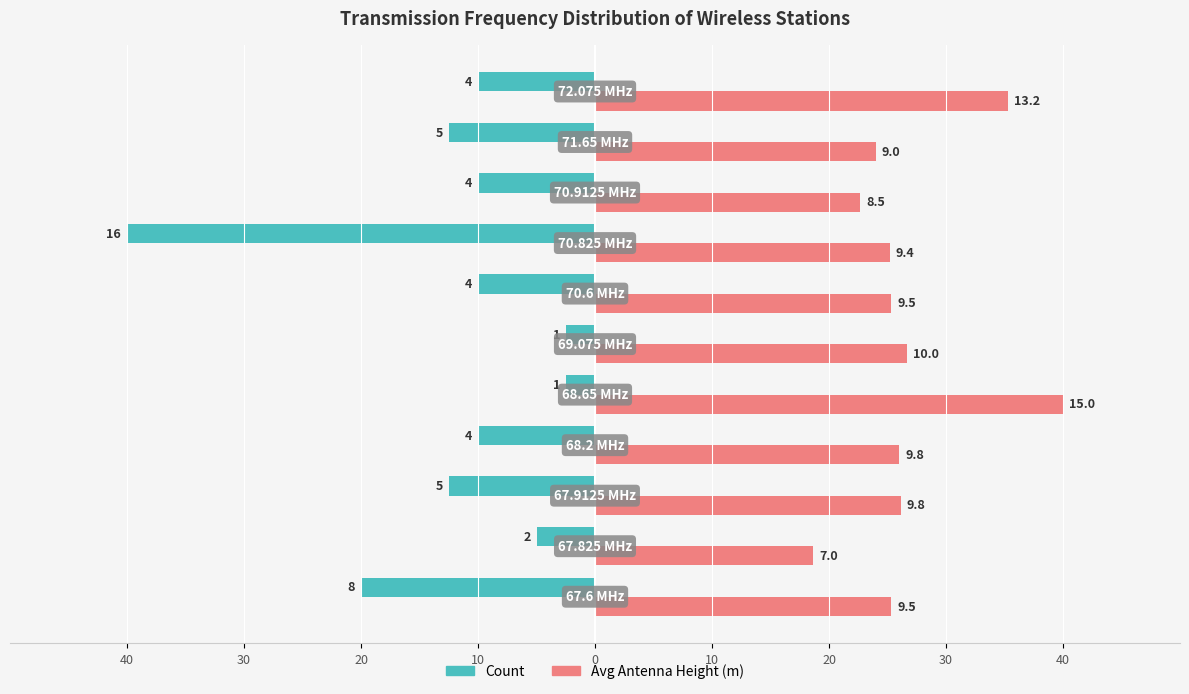

Are the bars horizontal?

Yes